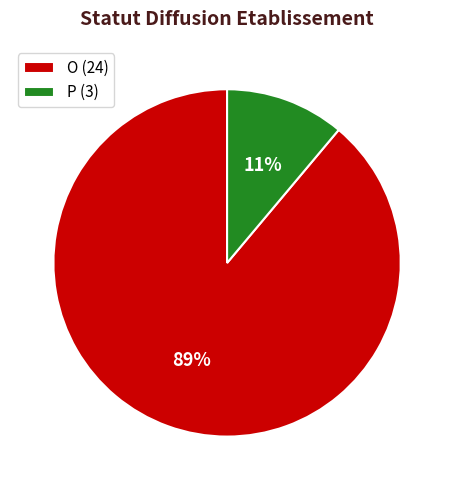

What is the largest slice in the pie chart?

O